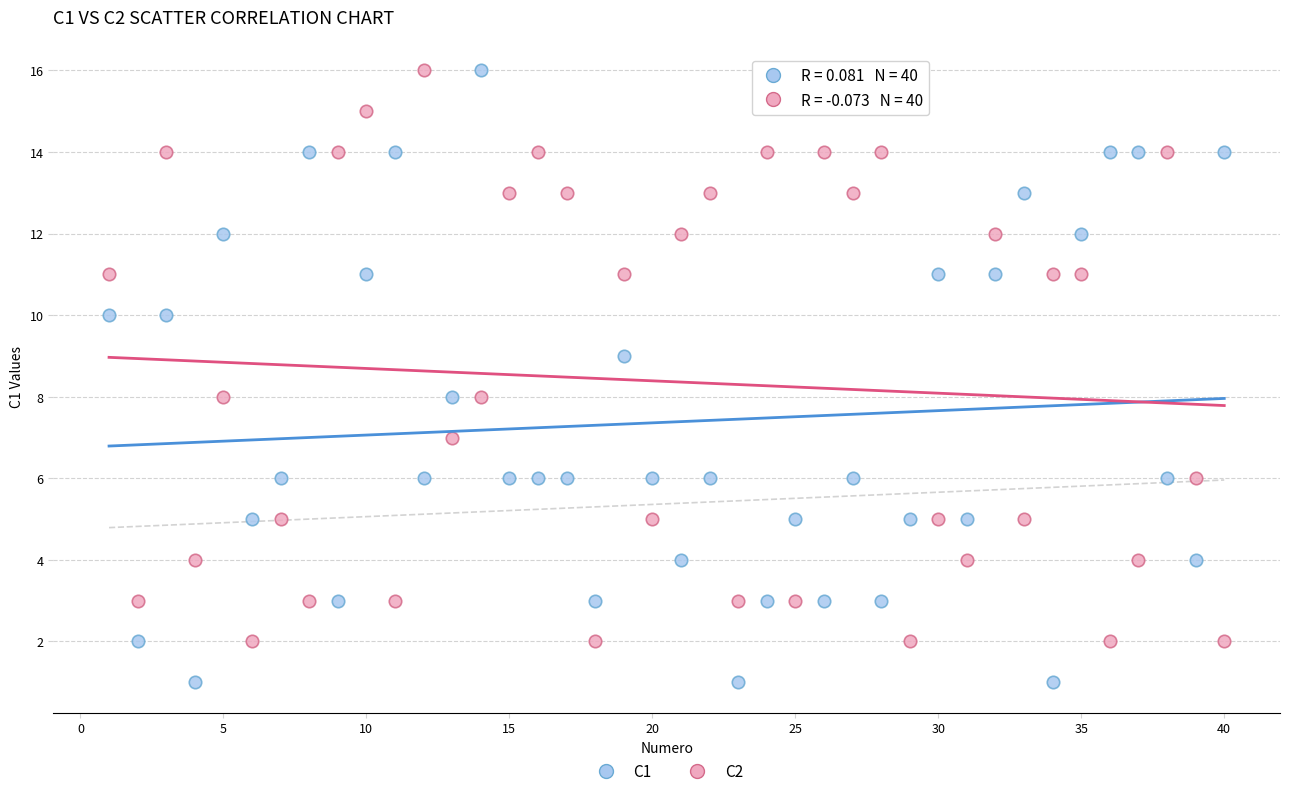

Which series has the largest Y range (max minus min)?

C1